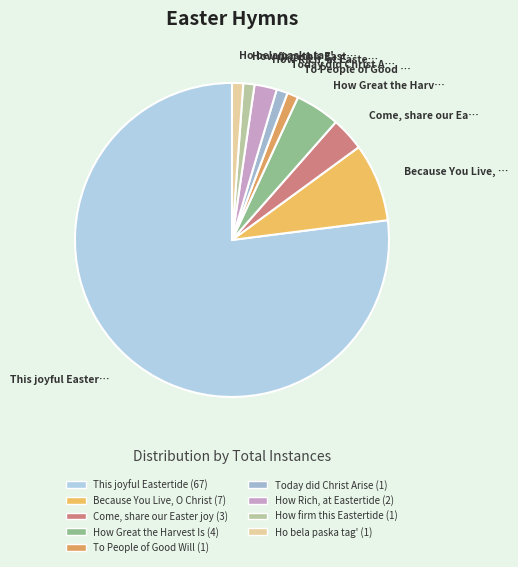

Which category has the smallest portion of the pie?

To People of Good Will